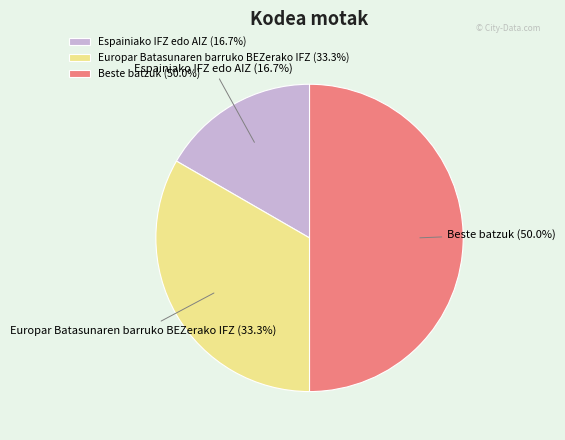

What percentage is the Europar Batasunaren barruko BEZerako IFZ slice, to the nearest percent?

33%